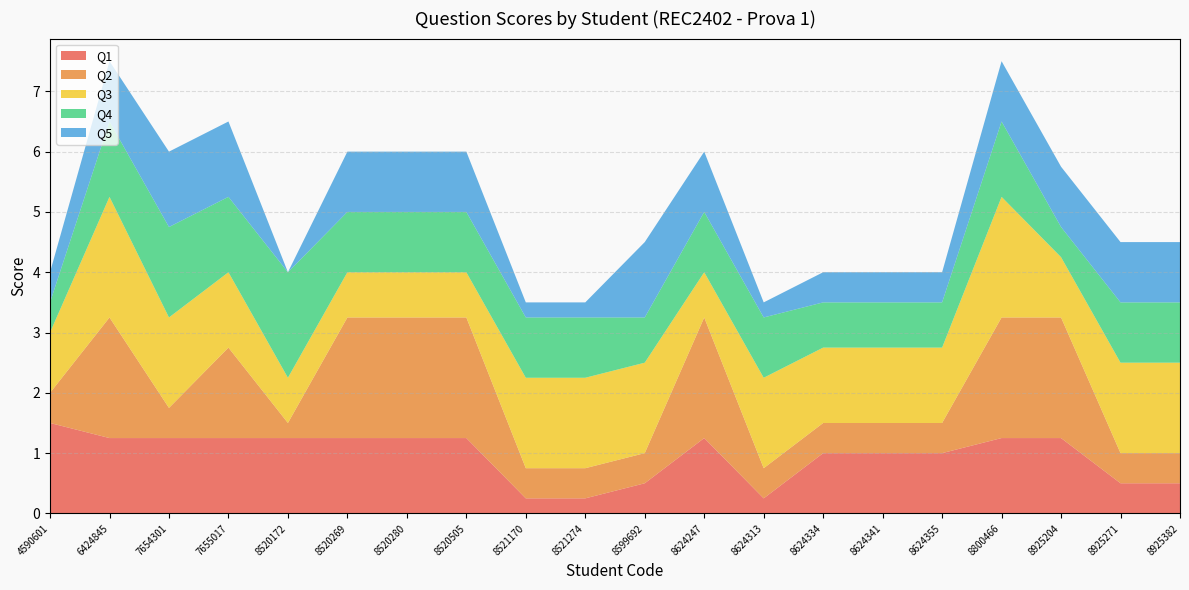

Reading right to left, list all the values displayed in this chart.

Q1: 0.5	0.5	1.2	1.2	1.0	1.0	1.0	0.2	1.2	0.5	0.2	0.2	1.2	1.2	1.2	1.2	1.2	1.2	1.2	1.5
Q2: 0.5	0.5	2.0	2.0	0.5	0.5	0.5	0.5	2.0	0.5	0.5	0.5	2.0	2.0	2.0	0.2	1.5	0.5	2.0	0.5
Q3: 1.5	1.5	1.0	2.0	1.2	1.2	1.2	1.5	0.8	1.5	1.5	1.5	0.8	0.8	0.8	0.8	1.2	1.5	2.0	1.0
Q4: 1.0	1.0	0.5	1.2	0.8	0.8	0.8	1.0	1.0	0.8	1.0	1.0	1.0	1.0	1.0	1.8	1.2	1.5	1.2	0.5
Q5: 1.0	1.0	1.0	1.0	0.5	0.5	0.5	0.2	1.0	1.2	0.2	0.2	1.0	1.0	1.0	0.0	1.2	1.2	1.0	0.5